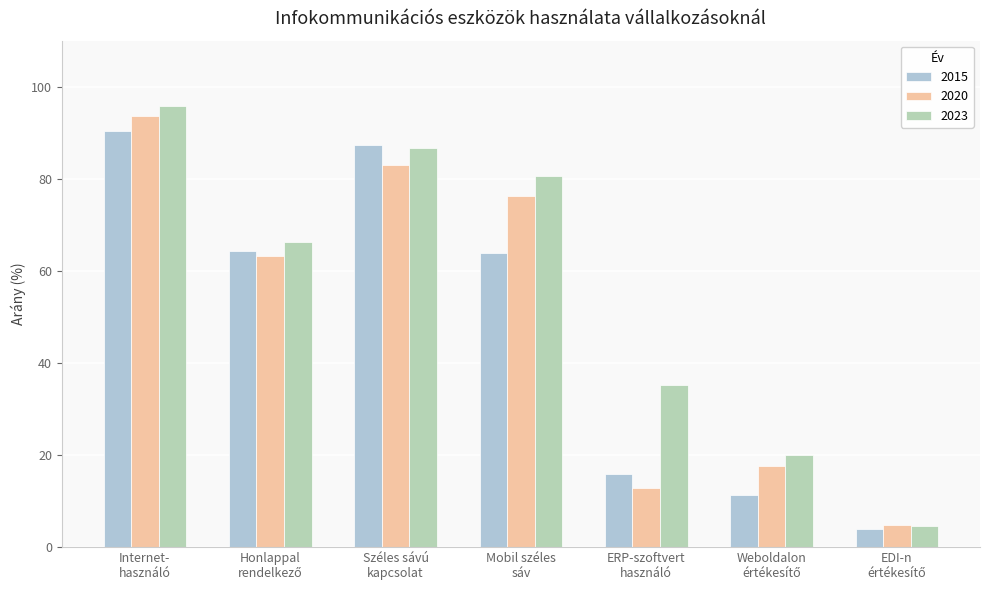

Reading right to left, list all the values displayed in this chart.

2015: 3.9	11.3	16.0	63.9	87.4	64.4	90.4
2020: 4.9	17.6	12.9	76.4	83.0	63.2	93.7
2023: 4.6	20.0	35.2	80.7	86.6	66.2	95.7